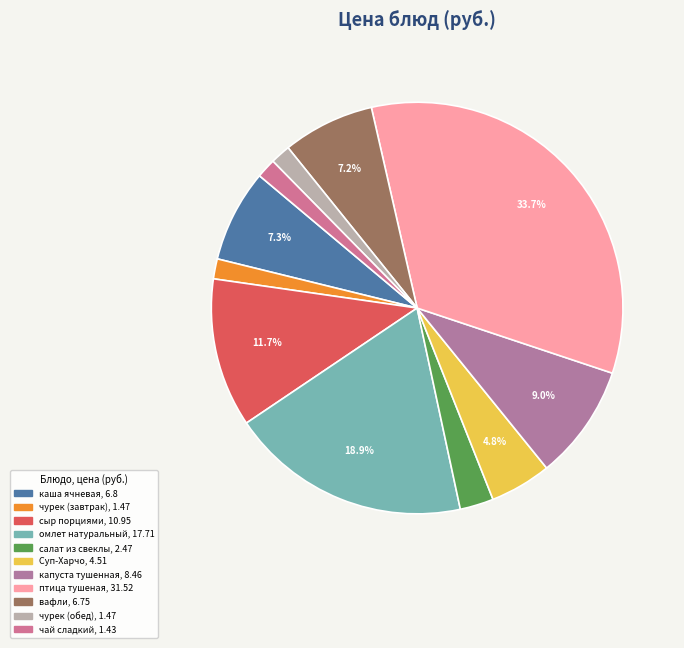

The сыр порциями slice represents 26% of the pie. True or false?

False